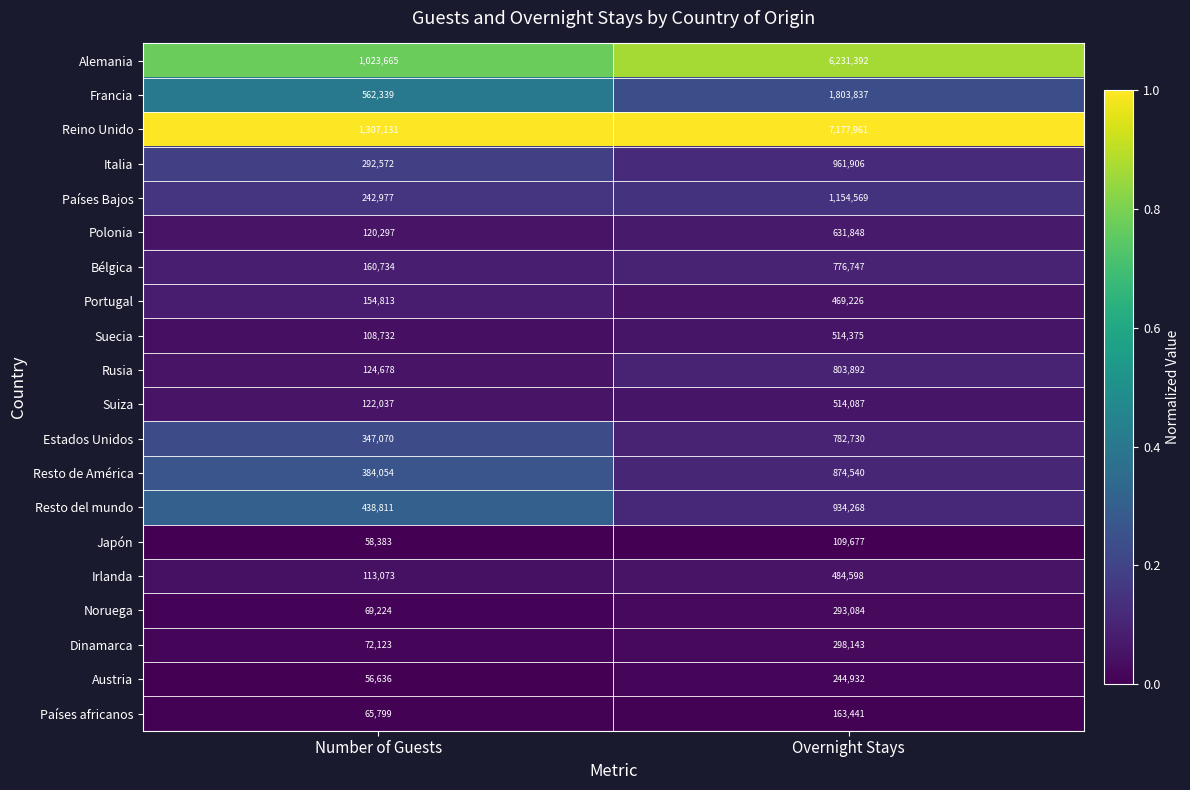

What is the difference between the maximum and minimum values in the Suecia series?

405643